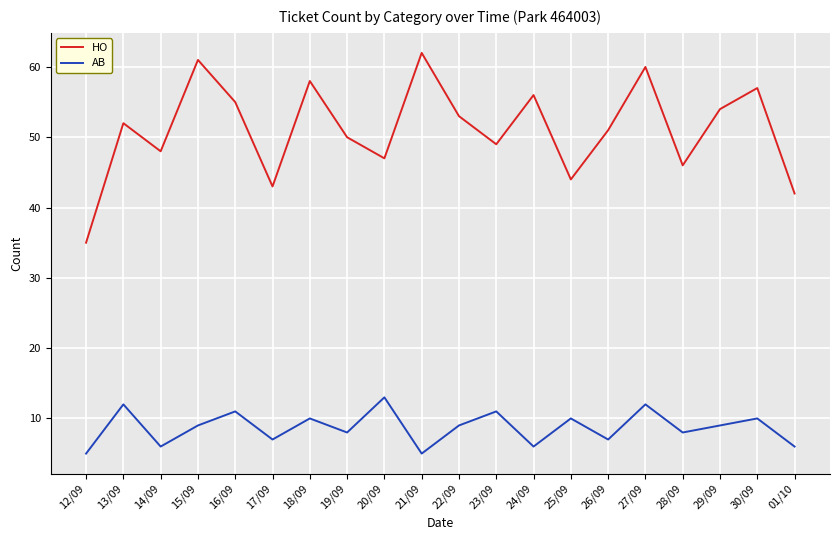

In HO, how many points are lower than both neighbors (excluding endpoints)?

6